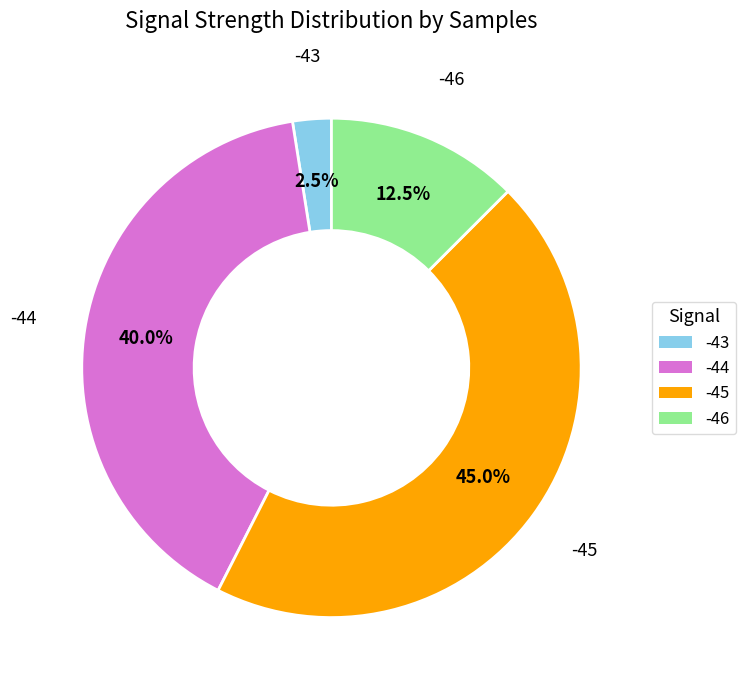

What percentage do -44 and -46 together represent?

52.5%